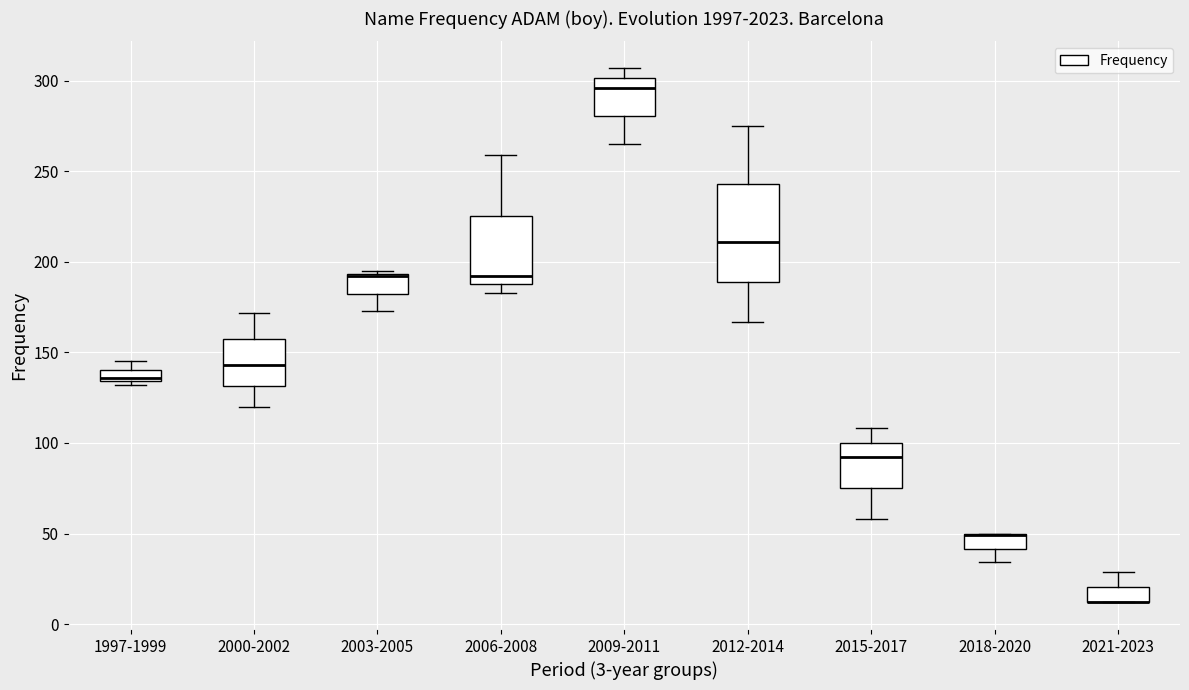

Where is the lower edge of the box for 2006-2008 on the y-axis? The values are not printed on the chart, so give them approximately, as read against the axis.

190